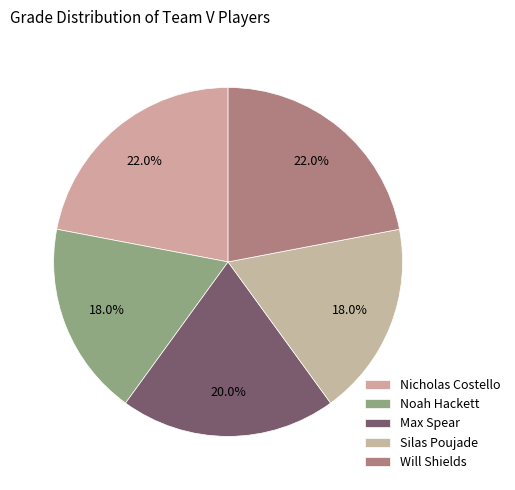

What is the smallest slice in the pie chart?

Noah Hackett